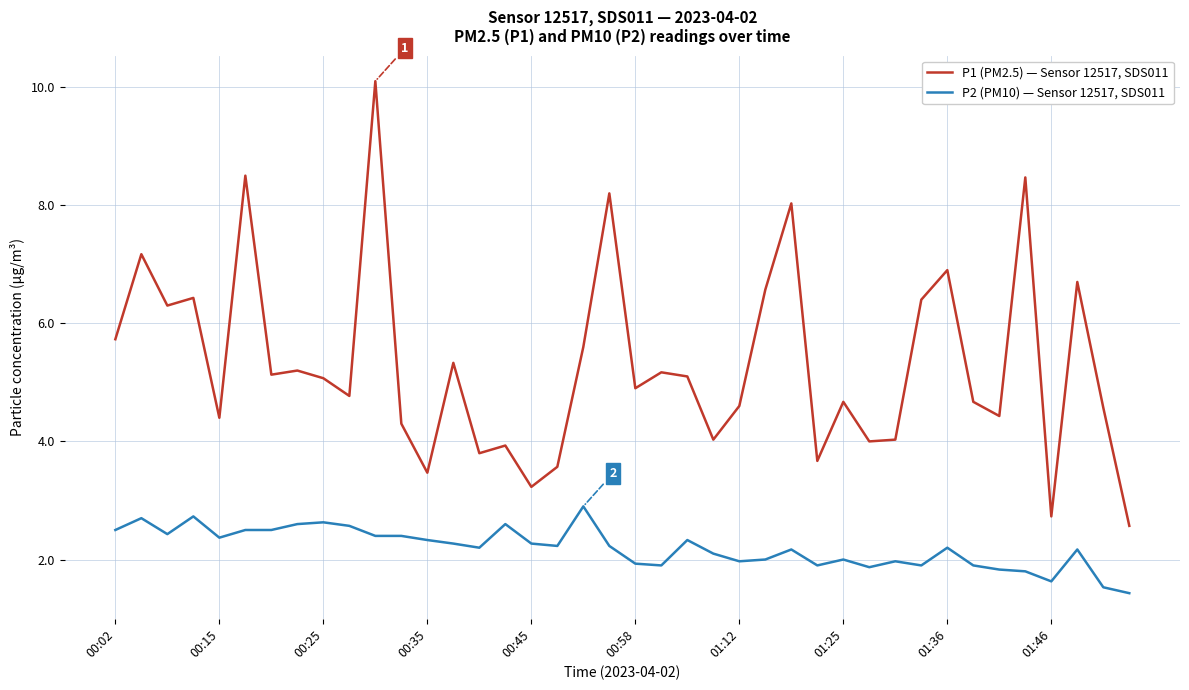

What are all the series names shown in the legend?

P1 (PM2.5) — Sensor 12517, SDS011, P2 (PM10) — Sensor 12517, SDS011